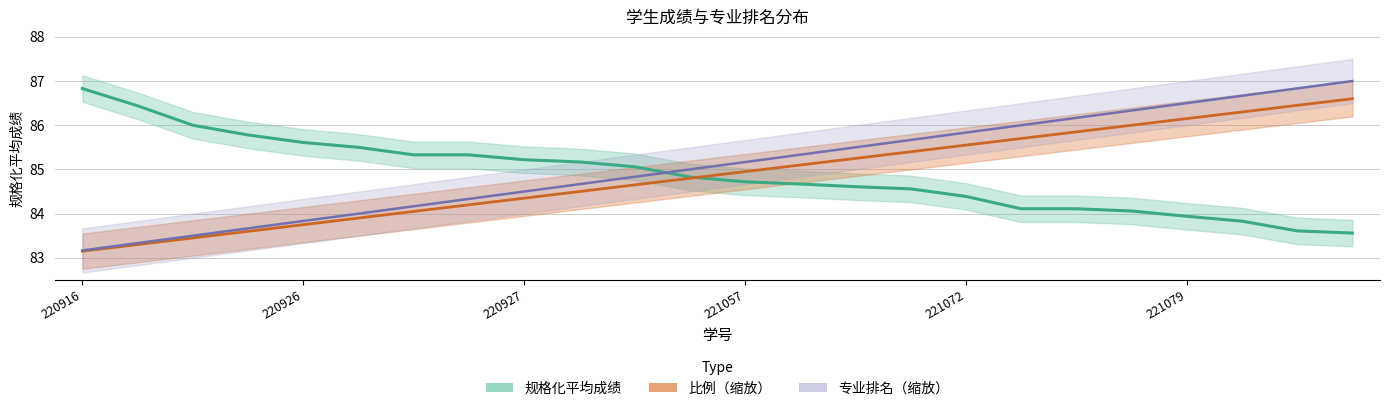

Reading left to right, transcribe all the data shown in this chart.

规格化平均成绩: 220916=86.8	220917=86.4	220922=86.0	220913=85.8	220926=85.6	220909=85.5	220908=85.3	220921=85.3	220927=85.2	220941=85.2	221048=85.1	221068=84.8	221057=84.7	210898=84.7	221051=84.6	220930=84.6	221072=84.4	221077=84.1	221060=84.1	221059=84.1	221079=83.9	221064=83.8	221047=83.6	220924=83.6
比例: 220916=83.2	220917=83.3	220922=83.5	220913=83.6	220926=83.8	220909=83.9	220908=84.0	220921=84.2	220927=84.3	220941=84.5	221048=84.7	221068=84.8	221057=85.0	210898=85.1	221051=85.2	220930=85.4	221072=85.5	221077=85.7	221060=85.8	221059=86.0	221079=86.2	221064=86.3	221047=86.5	220924=86.6
专业排名: 220916=83.2	220917=83.3	220922=83.5	220913=83.7	220926=83.8	220909=84.0	220908=84.2	220921=84.3	220927=84.5	220941=84.7	221048=84.8	221068=85.0	221057=85.2	210898=85.3	221051=85.5	220930=85.7	221072=85.8	221077=86.0	221060=86.2	221059=86.3	221079=86.5	221064=86.7	221047=86.8	220924=87.0